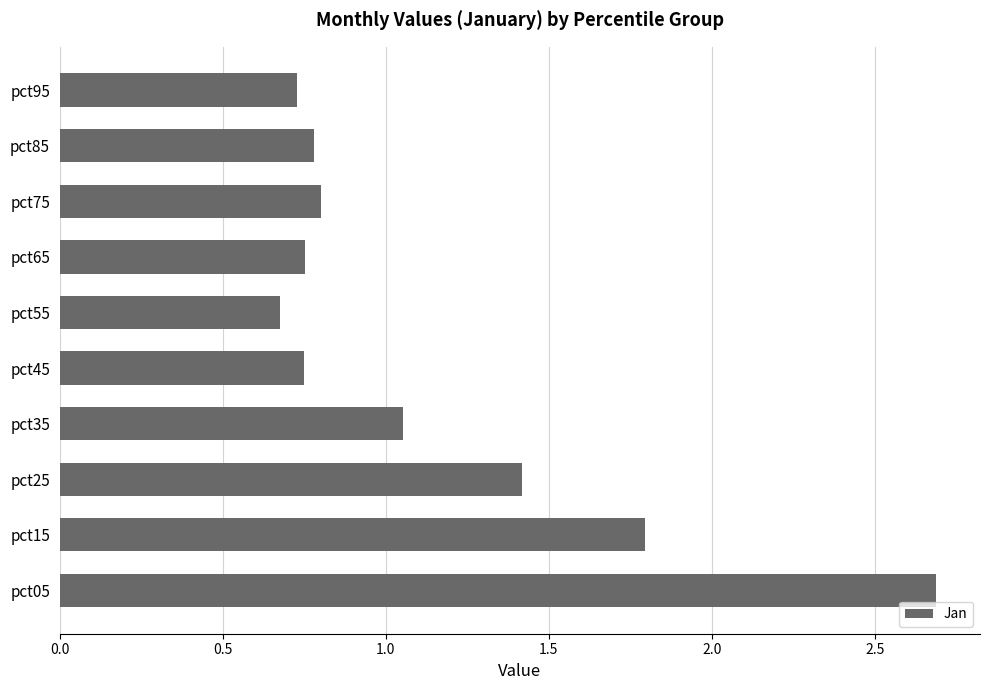

What is the difference between the maximum and second lowest values?

2.0